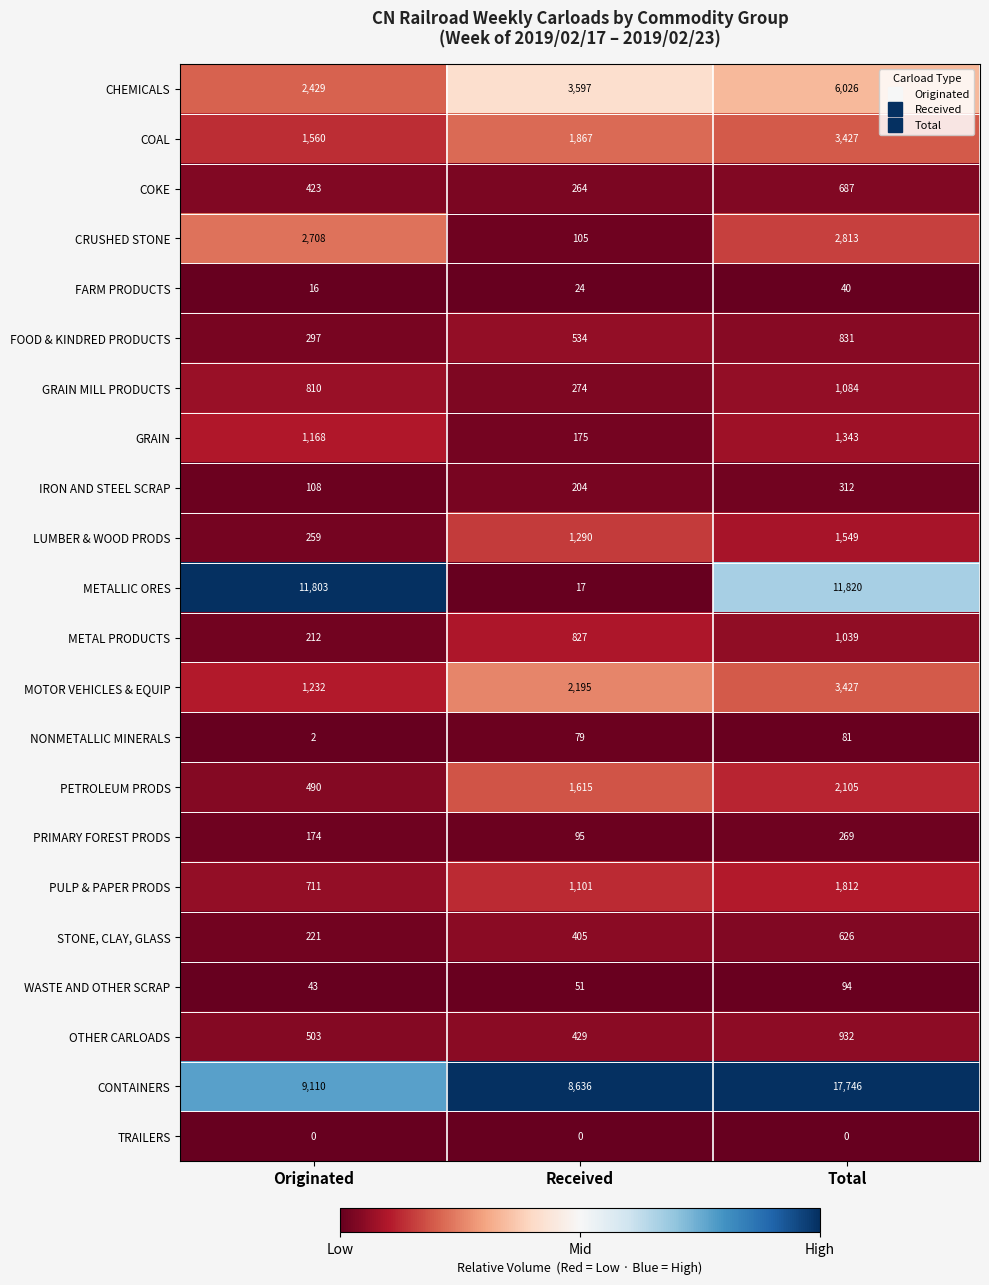

What is the maximum value for METAL PRODUCTS?

1039